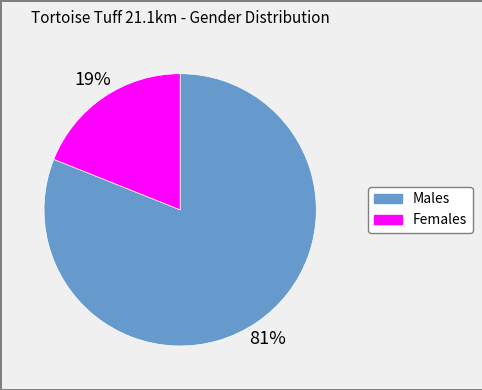

Between Females and Males, which is larger?

Males